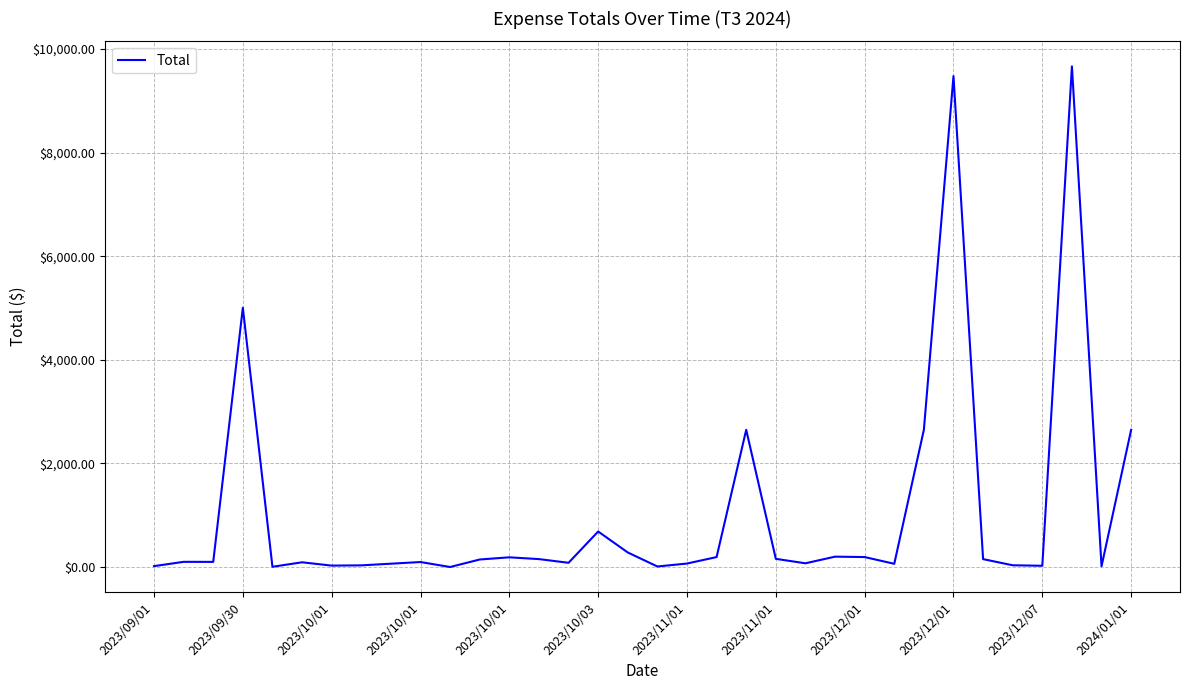

What is the maximum value shown in the chart?

9666.0